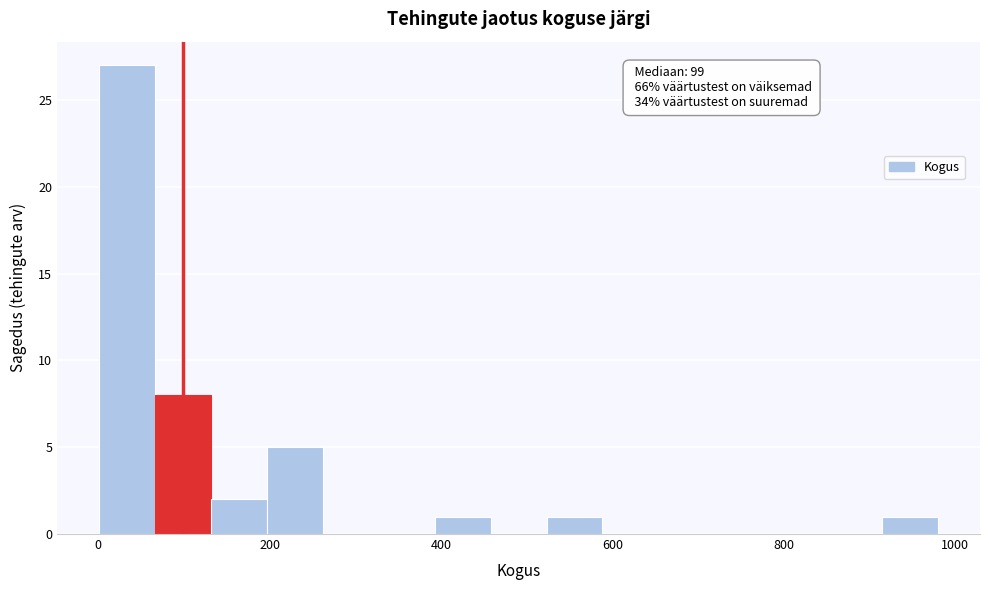

Read against the x-axis, roughly where is the centre of the tallest bar?

40